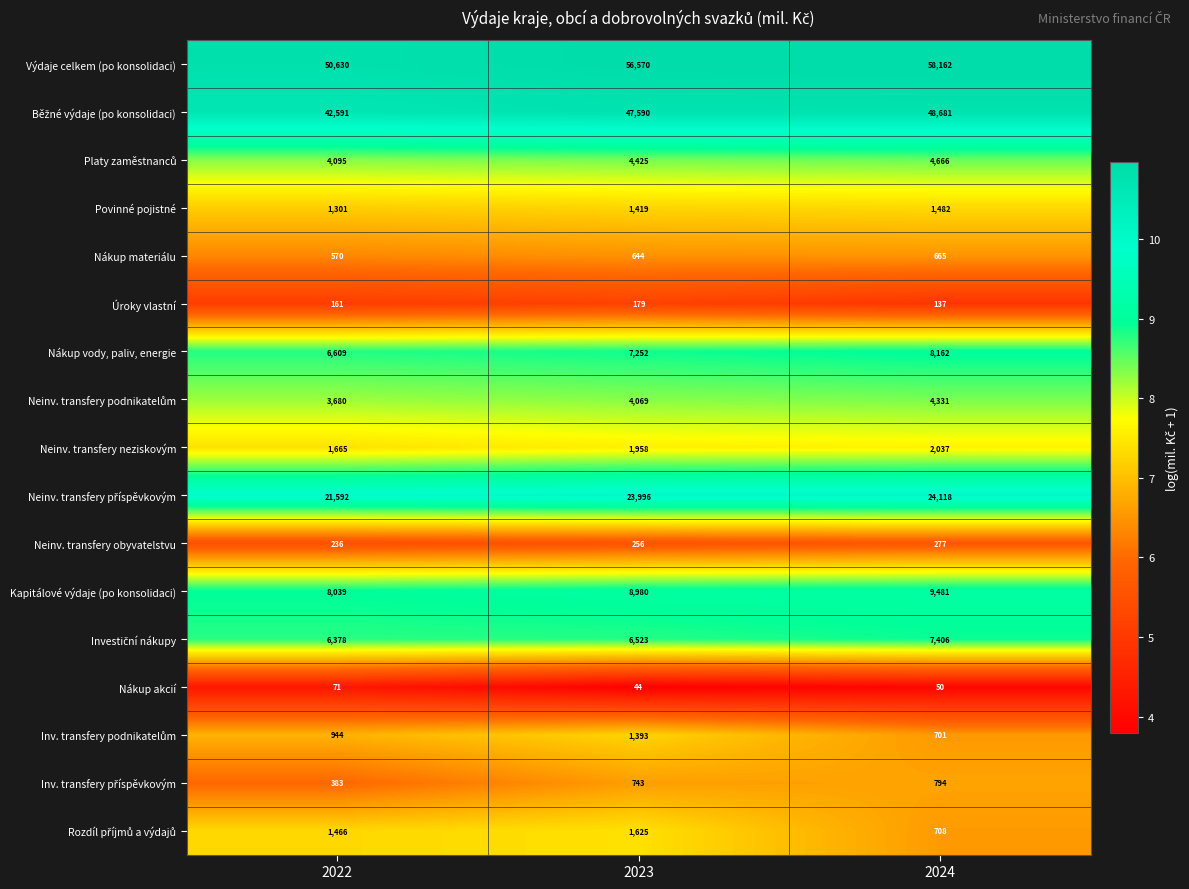

What is the difference between the highest and lowest values at 2023?

56526